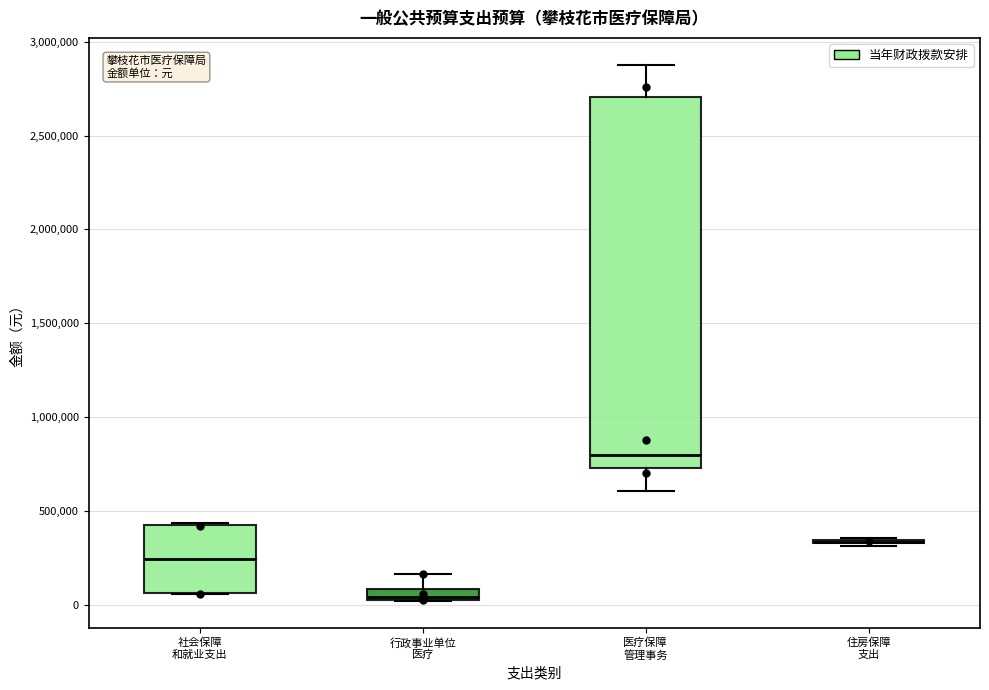

Where does the median line of the box for 社会保障 和就业支出 sit on the y-axis? The values are not printed on the chart, so give them approximately, as read against the axis.

250000